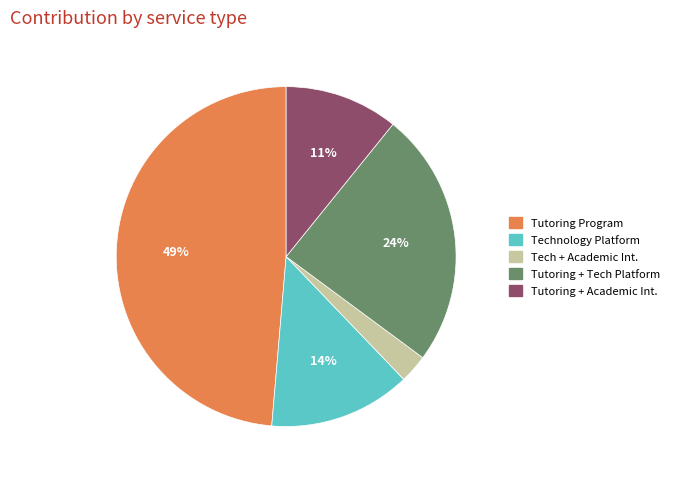

To the nearest percent, what is the average slice percentage?

20%